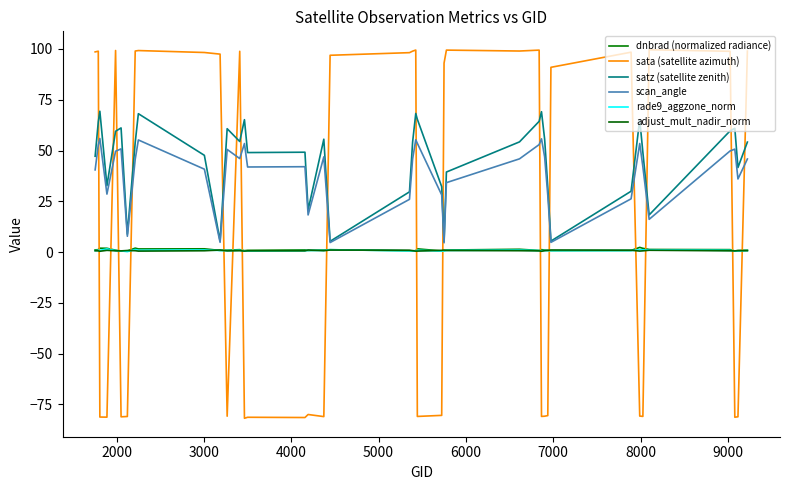

Reading right to left, transcribe all the data shown in this chart.

dnbrad (normalized radiance): 0.9	0.8	0.5	1.2	1.3	1.8	2.3	0.8	0.7	0.8	1.0	1.2	0.8	1.4	1.0	0.6	0.5	1.6	0.6	0.7	0.6	1.2	1.0	0.8	1.0	0.8	0.7	1.2	0.9	0.8	1.6	1.5	1.9	0.6	0.5	0.9	1.9	1.9	1.2	1.0
sata (satellite azimuth): 99.0	-81.1	-81.3	98.9	99.6	-80.9	-80.8	98.4	91.0	-80.5	-80.8	-80.9	99.4	99.0	99.4	93.0	-80.4	-80.9	99.5	98.9	98.2	96.9	-81.0	-80.0	-81.5	-81.3	-81.9	98.9	-80.8	97.5	98.3	99.2	99.0	-81.0	-81.1	99.2	-81.3	-81.2	98.9	98.6
satz (satellite zenith): 54.2	41.6	61.0	59.7	18.3	49.1	65.2	30.0	5.4	32.0	55.5	69.1	64.4	54.2	39.4	5.1	32.2	65.4	68.2	54.2	29.6	5.3	55.6	20.8	49.2	49.0	65.2	54.4	60.7	5.4	47.6	68.1	54.0	8.8	61.1	59.5	32.7	69.3	64.1	47.2
scan_angle: 45.8	36.0	50.7	49.8	16.1	42.0	53.5	26.2	4.8	28.0	46.9	55.8	52.9	45.9	34.2	4.6	28.1	53.6	55.3	45.9	26.0	4.7	46.9	18.3	42.0	41.9	53.4	46.0	50.5	4.8	40.8	55.2	45.7	7.8	50.8	49.7	28.5	55.9	52.8	40.5
rade9_aggzone_norm: 0.7	0.5	0.6	0.8	1.1	1.1	1.1	0.7	0.7	0.7	0.8	0.6	0.7	1.0	0.8	0.6	0.5	0.9	0.6	0.6	0.6	1.2	0.8	0.8	0.6	0.5	0.6	0.9	0.7	0.8	1.0	0.9	1.2	0.2	0.6	0.7	1.6	0.8	0.9	0.7
adjust_mult_nadir_norm: 0.7	0.7	0.6	0.6	0.9	0.6	0.5	0.9	1.0	0.8	0.7	0.4	0.6	0.7	0.8	1.0	0.8	0.5	0.5	0.7	0.9	1.0	0.7	1.0	0.6	0.6	0.5	0.7	0.6	1.0	0.6	0.5	0.7	0.8	0.6	0.6	0.8	0.4	0.6	0.6